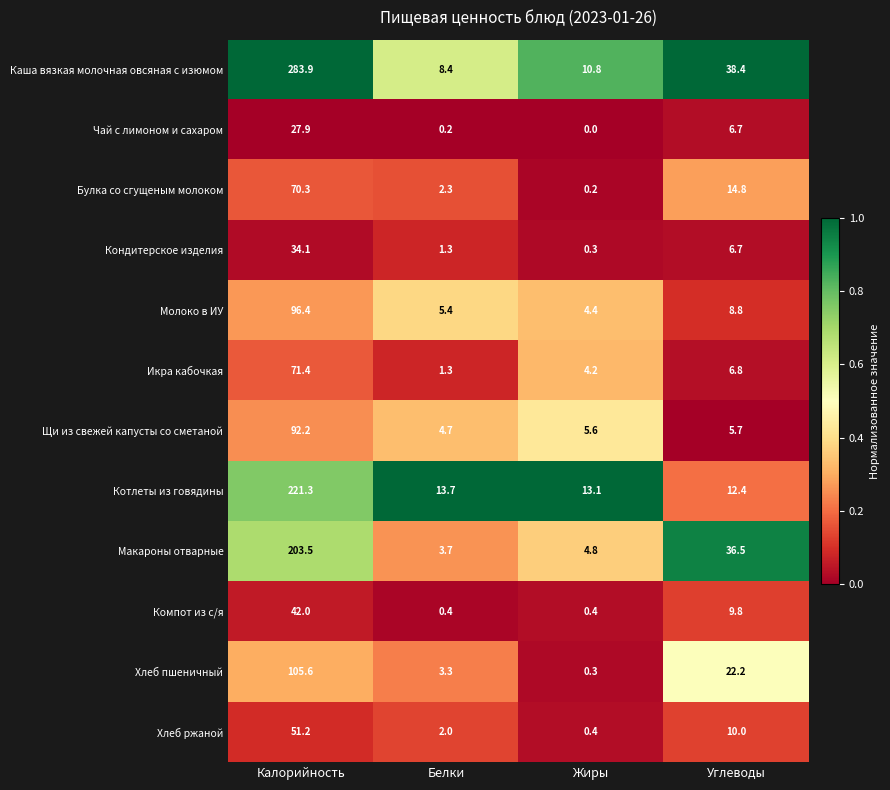

What is the spread (max minus min) of values at Белки?

13.5